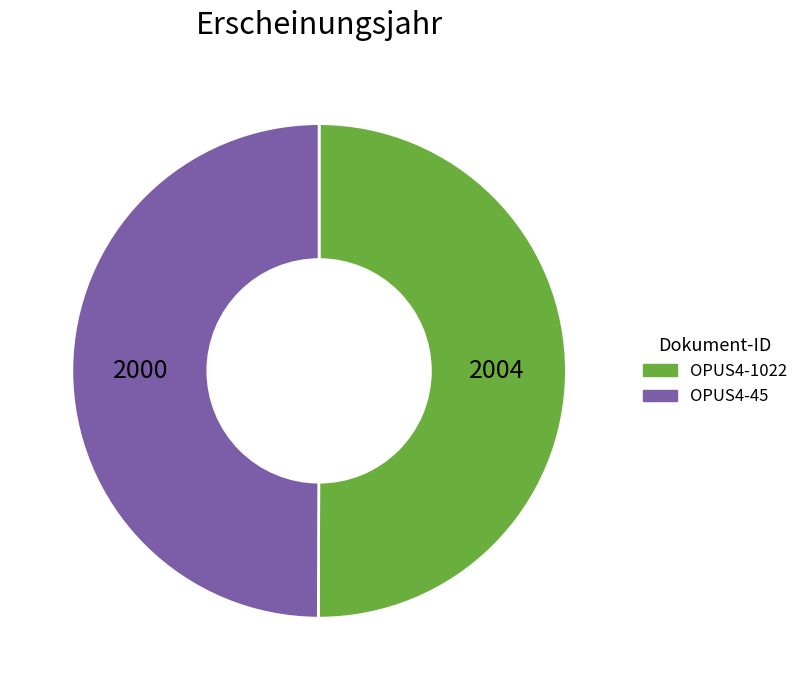

How many slices are in this pie chart?

2